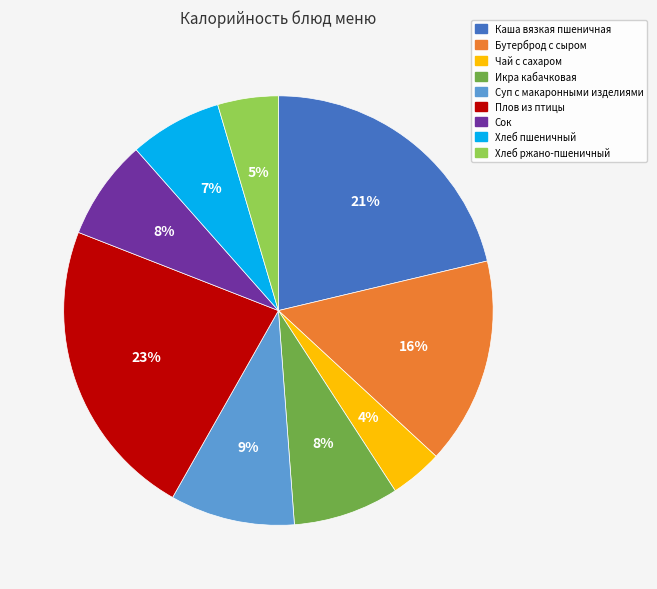

How many slices are in this pie chart?

9